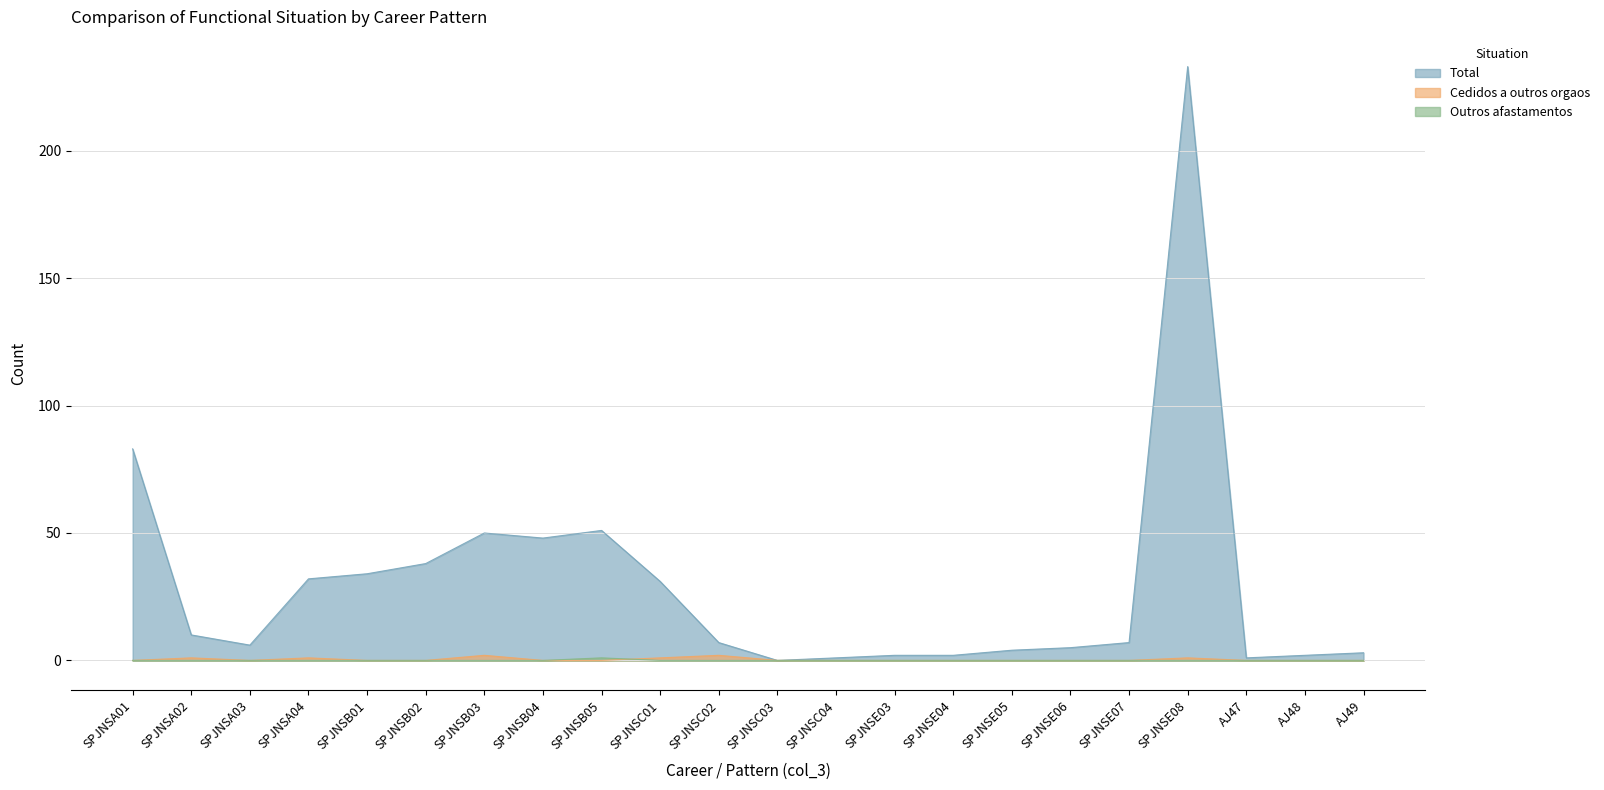

What is the total value across all series at SPJNSC01?

32